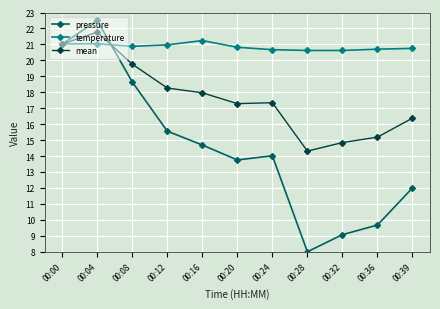

Which label corresponds to the smallest value in the chart?

00:28